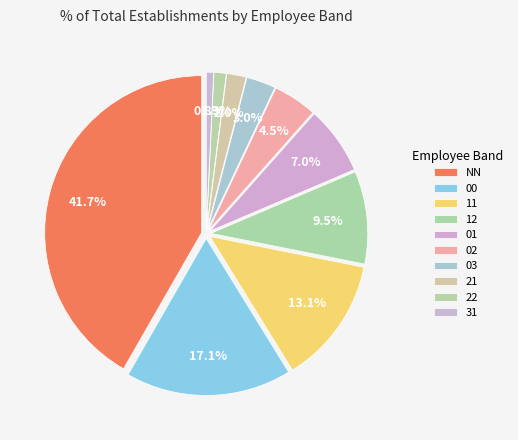

To the nearest percent, what is the difference between the 02 and 22 slice percentages?

3%